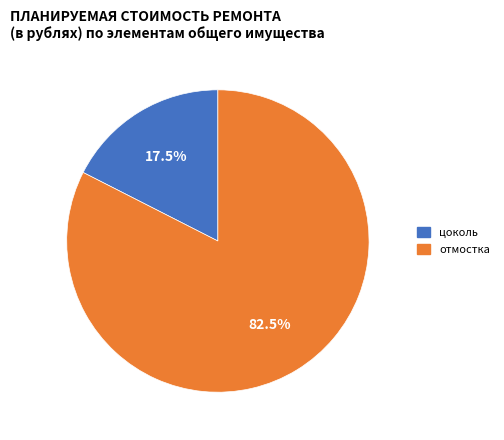

How many slices are in this pie chart?

2